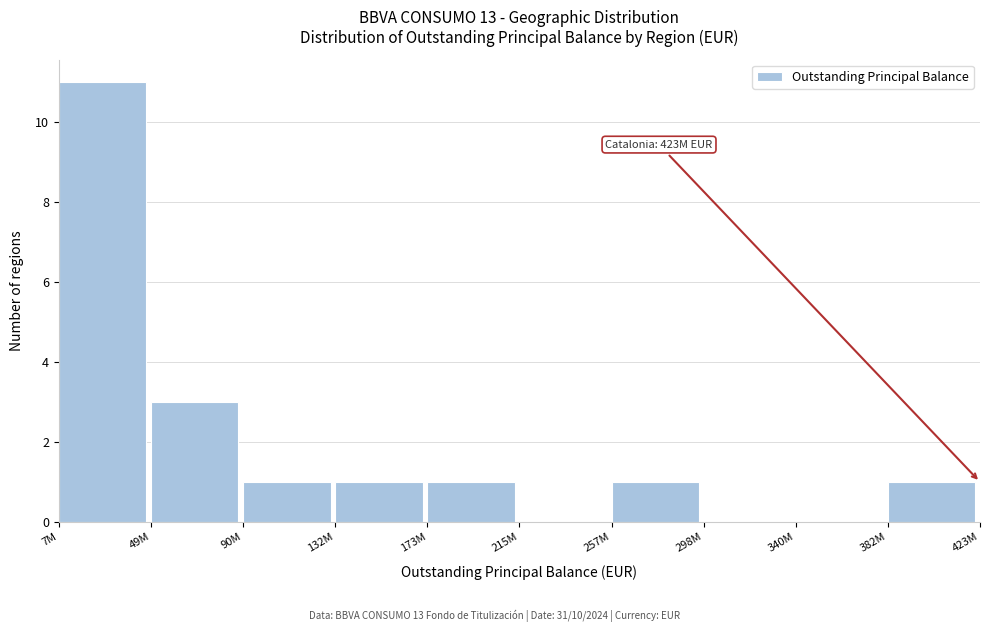

Reading left to right, transcribe all the data shown in this chart.

7M=11	49M=3	90M=1	132M=1	173M=1	215M=0	257M=1	298M=0	340M=0	382M=1